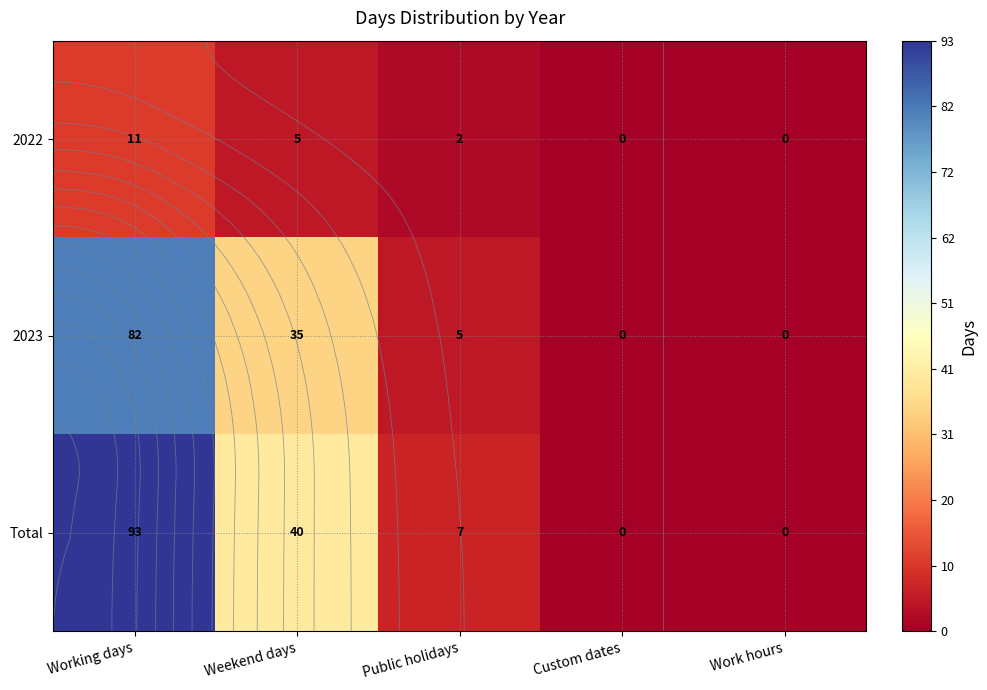

What is the sum of the Total values at Custom dates and Working days?

93